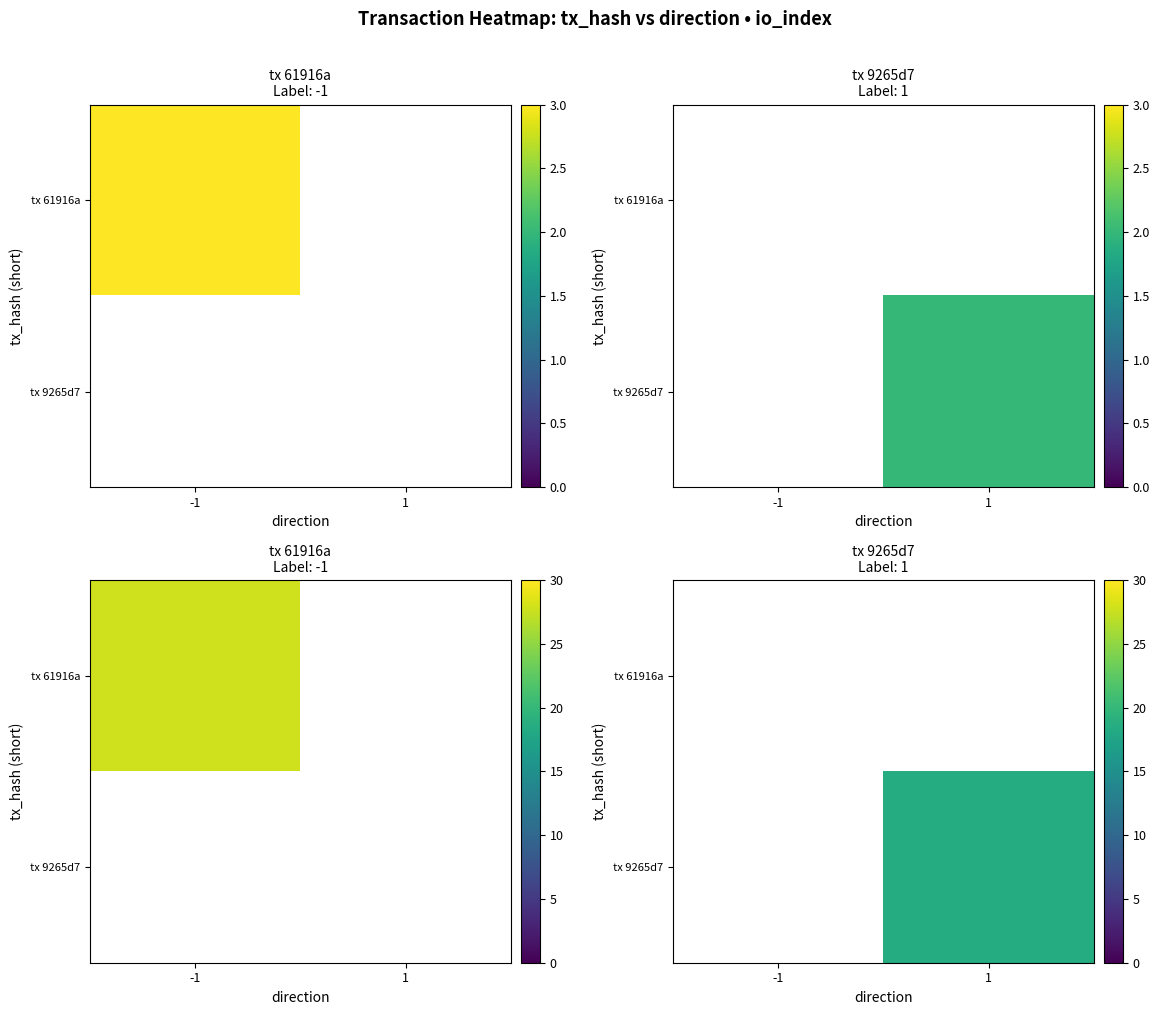

The tx 9265d7 series shows 30.4 at 1. True or false?

False